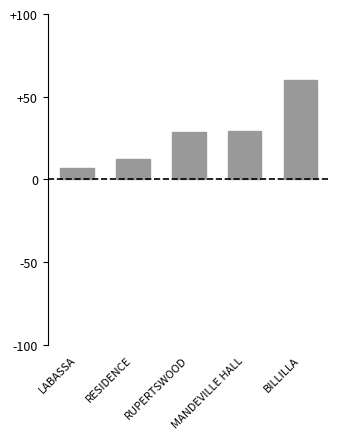

Reading right to left, what are all the values shown in this chart?

60.0	29.3	28.5	12.2	7.0